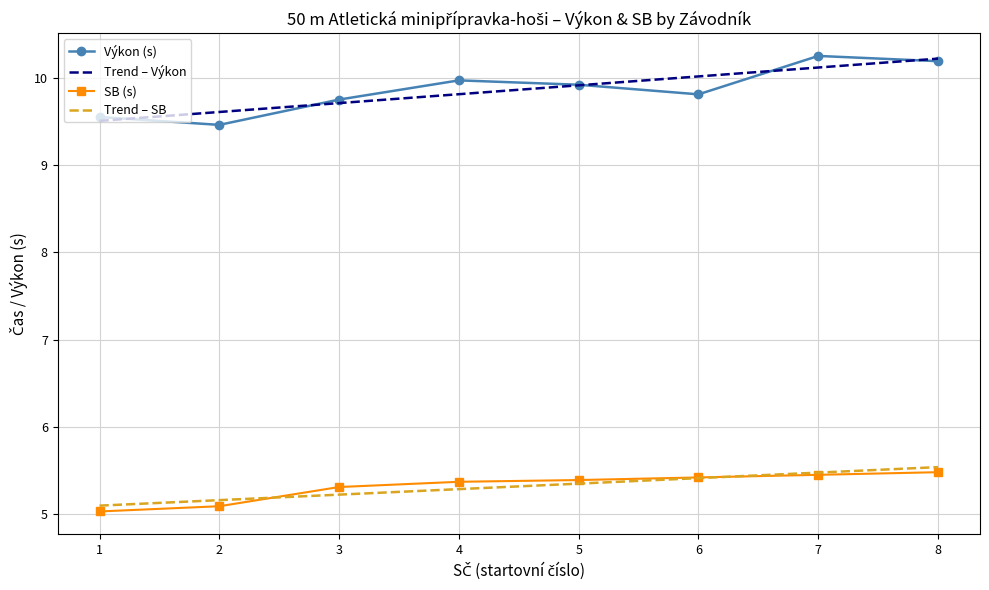

The SB series shows 5.5 at Baier Antonín. True or false?

True